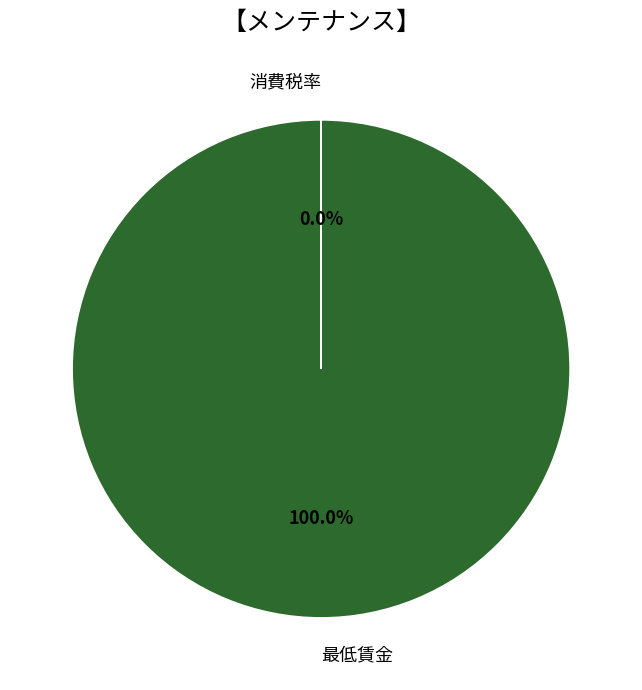

What is the largest slice in the pie chart?

最低賃金